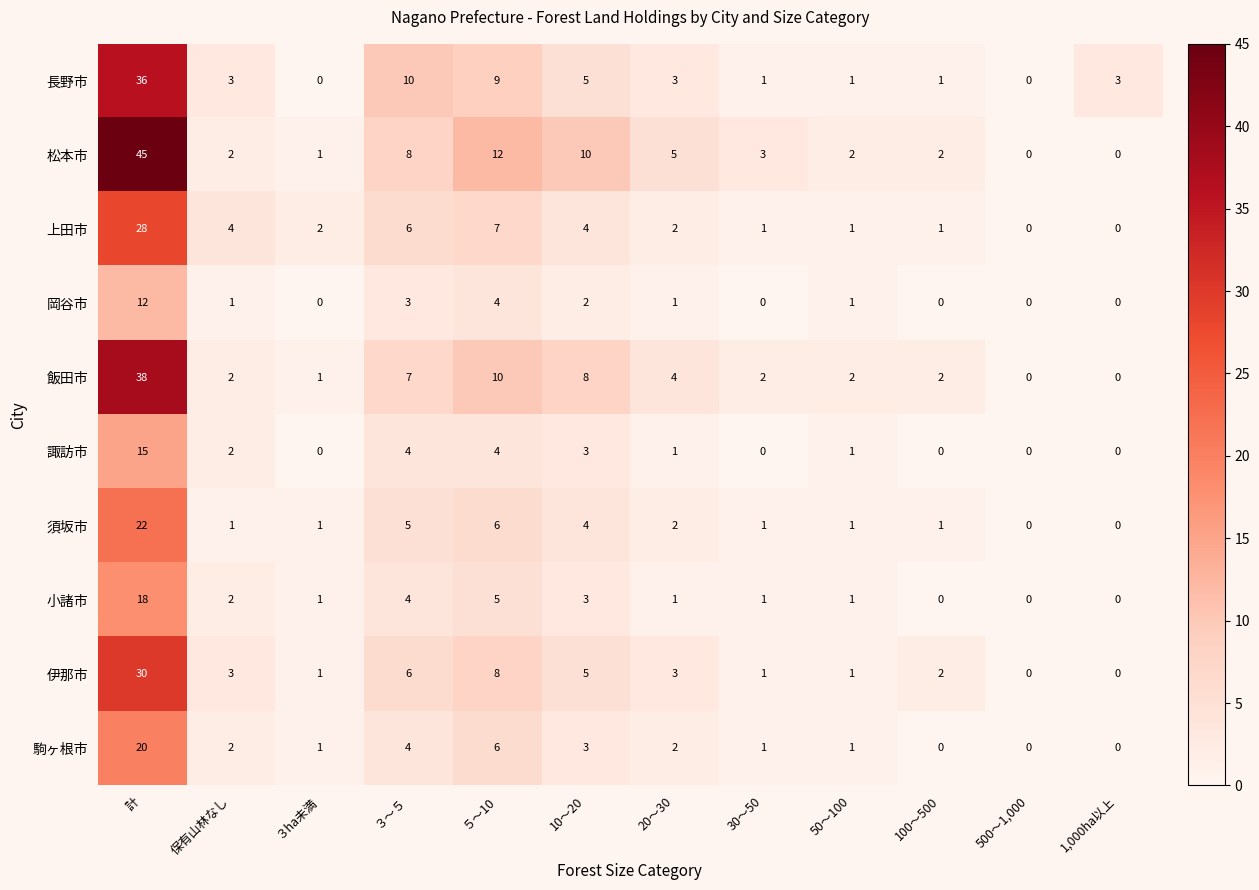

Rank the series by their maximum value, from lowest to highest.

岡谷市, 諏訪市, 小諸市, 駒ヶ根市, 須坂市, 上田市, 伊那市, 長野市, 飯田市, 松本市